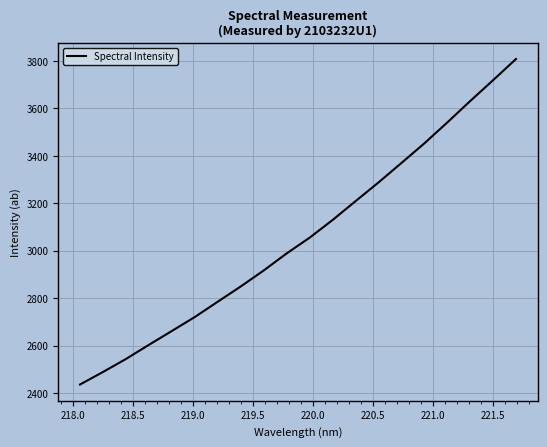

What is the difference between the maximum and minimum values?

1372.8